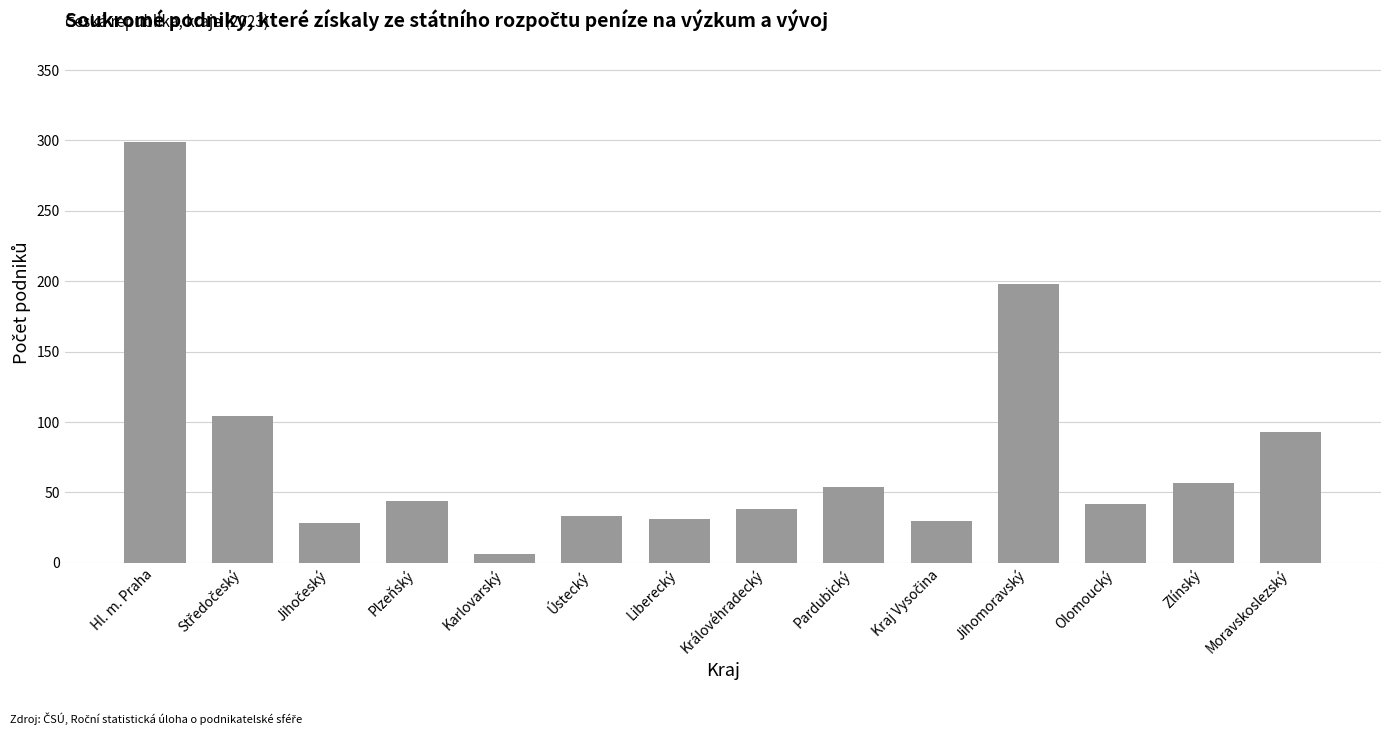

The value at Pardubický is 97. True or false?

False